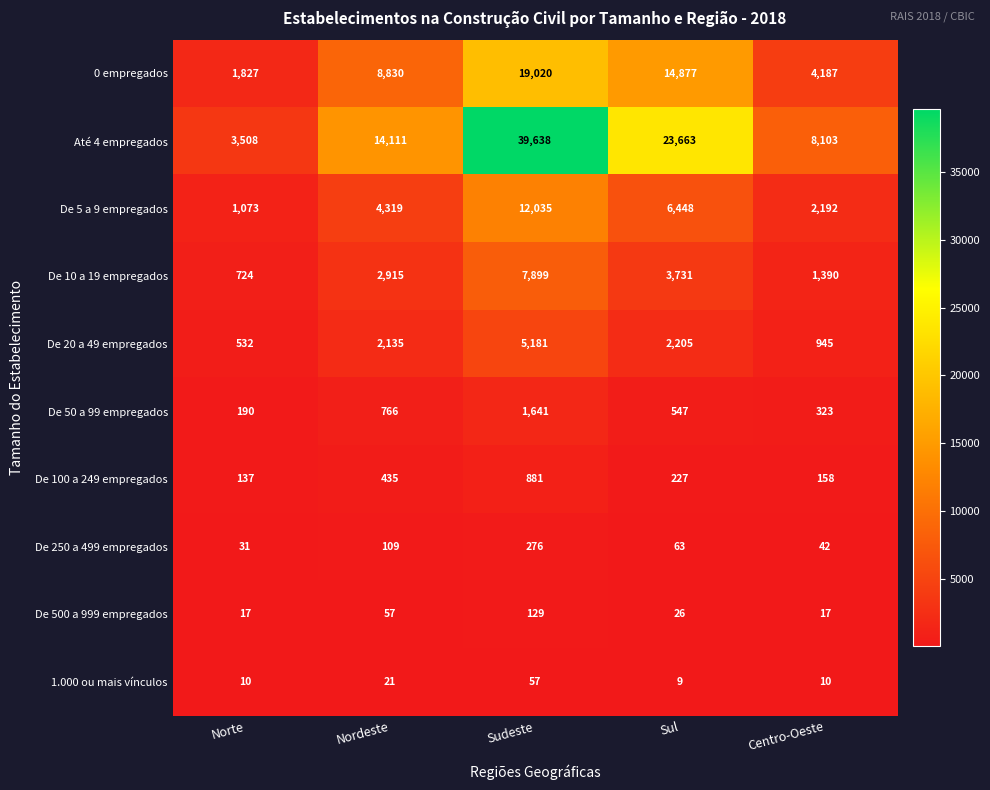

True or false: De 20 a 49 empregados has a value of 2135 at Nordeste.

True